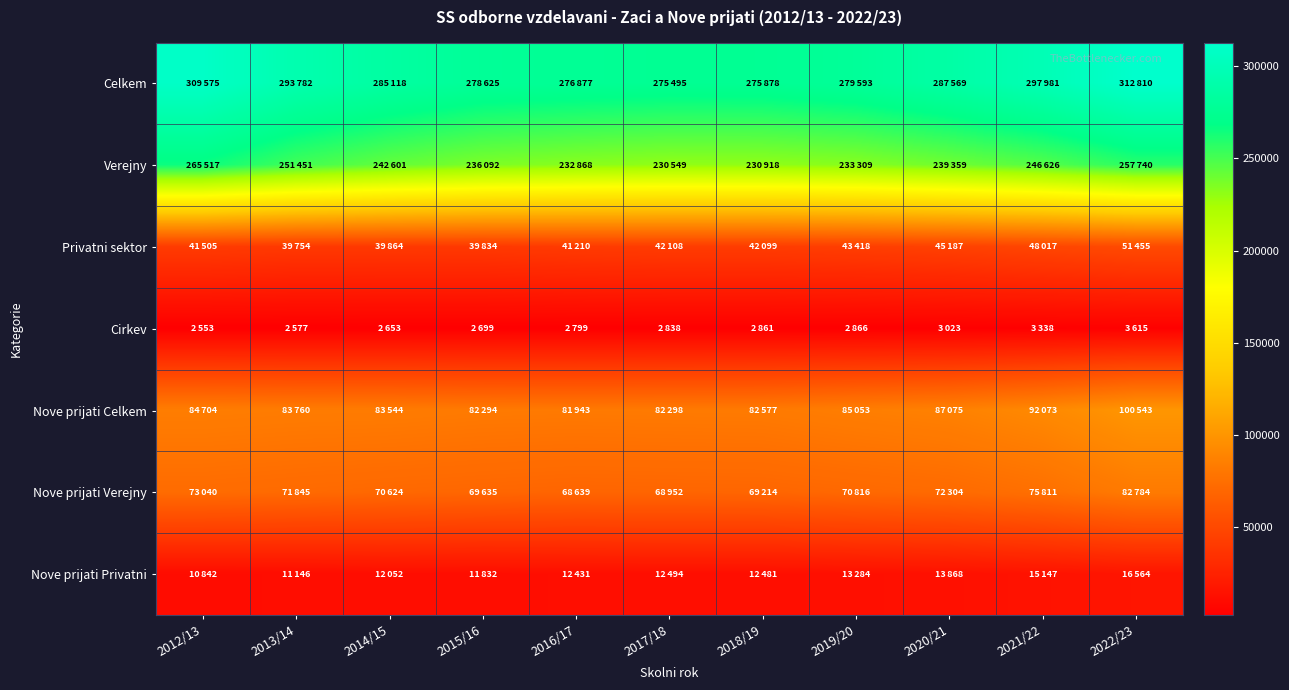

Reading left to right, list all the values displayed in this chart.

Celkem: 2012/13=309575	2013/14=293782	2014/15=285118	2015/16=278625	2016/17=276877	2017/18=275495	2018/19=275878	2019/20=279593	2020/21=287569	2021/22=297981	2022/23=312810
Verejny: 2012/13=265517	2013/14=251451	2014/15=242601	2015/16=236092	2016/17=232868	2017/18=230549	2018/19=230918	2019/20=233309	2020/21=239359	2021/22=246626	2022/23=257740
Privatni sektor: 2012/13=41505	2013/14=39754	2014/15=39864	2015/16=39834	2016/17=41210	2017/18=42108	2018/19=42099	2019/20=43418	2020/21=45187	2021/22=48017	2022/23=51455
Cirkev: 2012/13=2553	2013/14=2577	2014/15=2653	2015/16=2699	2016/17=2799	2017/18=2838	2018/19=2861	2019/20=2866	2020/21=3023	2021/22=3338	2022/23=3615
Nove prijati Celkem: 2012/13=84704	2013/14=83760	2014/15=83544	2015/16=82294	2016/17=81943	2017/18=82298	2018/19=82577	2019/20=85053	2020/21=87075	2021/22=92073	2022/23=100543
Nove prijati Verejny: 2012/13=73040	2013/14=71845	2014/15=70624	2015/16=69635	2016/17=68639	2017/18=68952	2018/19=69214	2019/20=70816	2020/21=72304	2021/22=75811	2022/23=82784
Nove prijati Privatni: 2012/13=10842	2013/14=11146	2014/15=12052	2015/16=11832	2016/17=12431	2017/18=12494	2018/19=12481	2019/20=13284	2020/21=13868	2021/22=15147	2022/23=16564